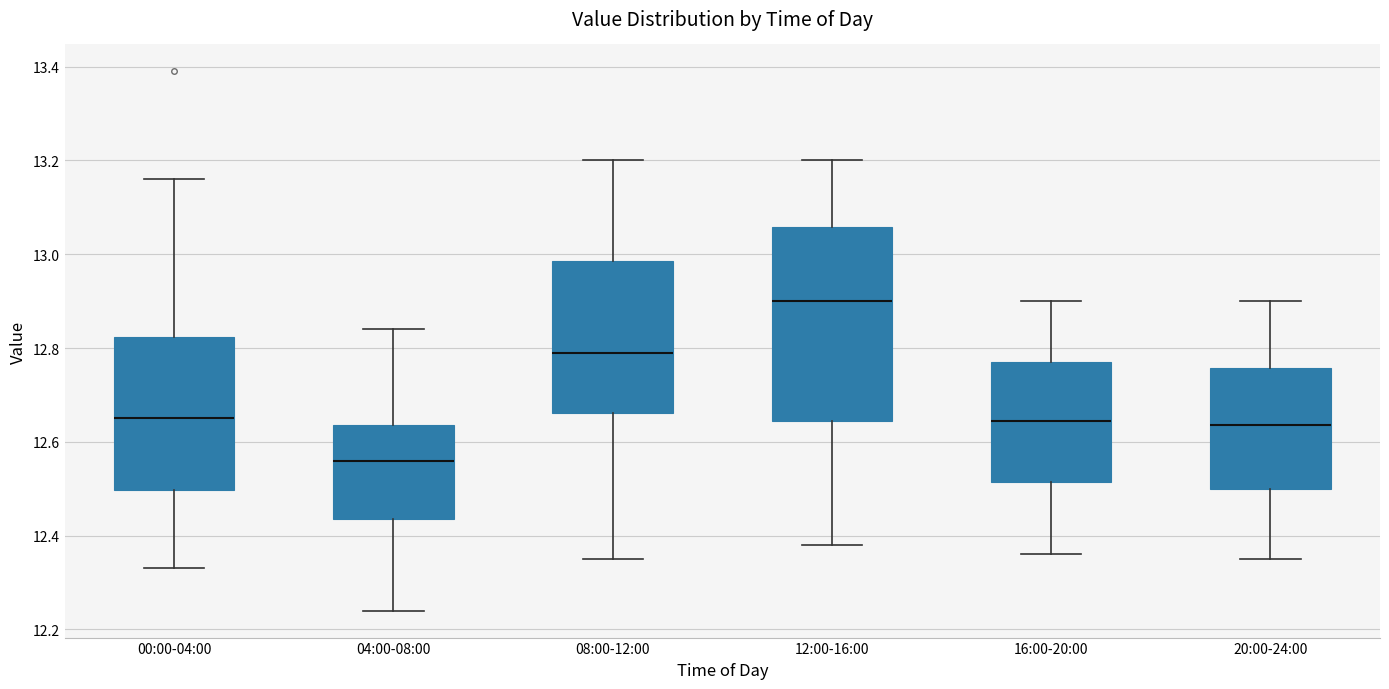

Reading left to right, read every box against the y-axis: the position of its median line, the range the box covers, and the ends of its whiskers. The values are not printed on the chart, so give them approximately, as read against the axis.

00:00-04:00: median 12.66, box 12.50 to 12.82, whiskers 12.34 to 13.16
04:00-08:00: median 12.56, box 12.44 to 12.64, whiskers 12.24 to 12.84
08:00-12:00: median 12.80, box 12.66 to 12.98, whiskers 12.36 to 13.20
12:00-16:00: median 12.90, box 12.64 to 13.06, whiskers 12.38 to 13.20
16:00-20:00: median 12.64, box 12.52 to 12.78, whiskers 12.36 to 12.90
20:00-24:00: median 12.64, box 12.50 to 12.76, whiskers 12.36 to 12.90